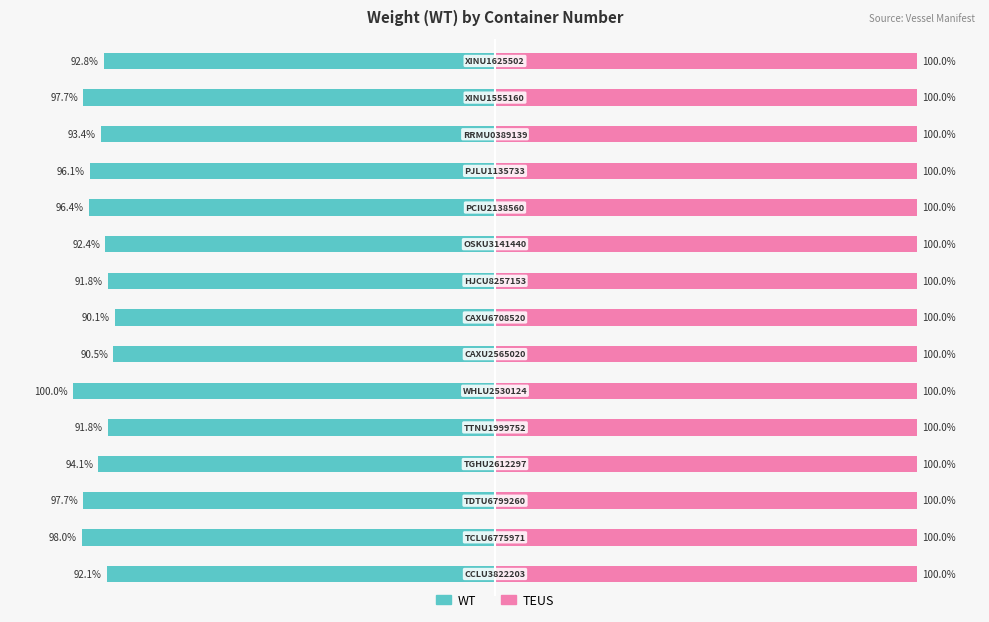

What is the approximate value of WT at 12?

-93.4